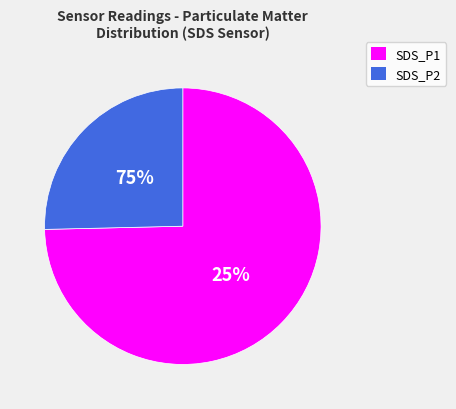

Is the sum of SDS_P1 and SDS_P2 greater than half?

Yes